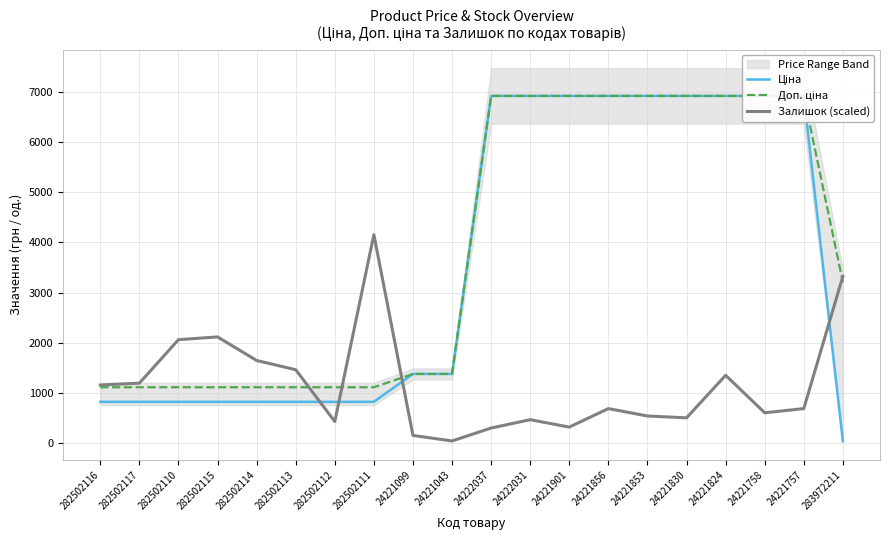

After their last crossing, which series has the higher values: Ціна or Залишок (scaled)?

Залишок (scaled)